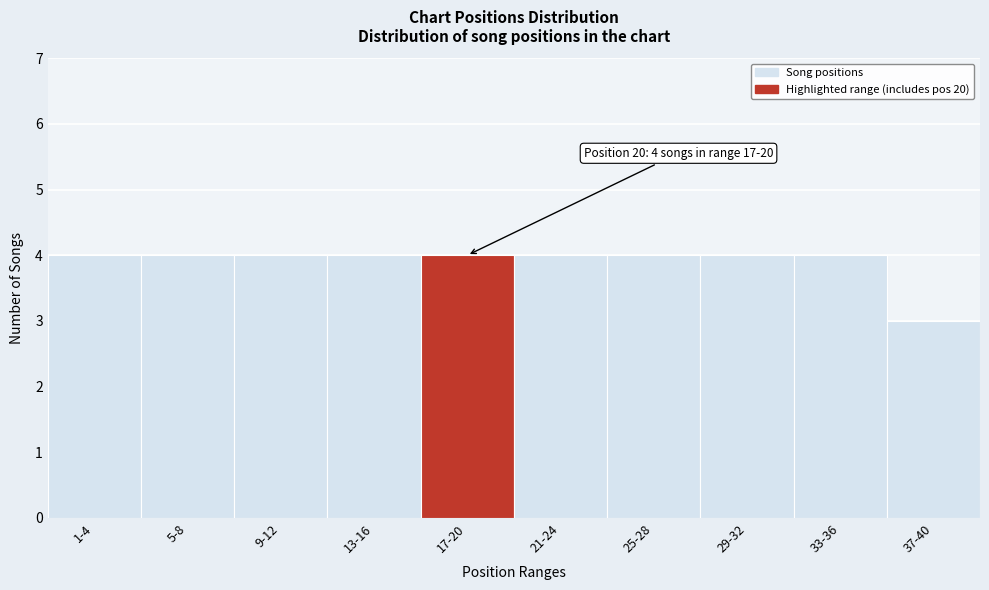

Reading left to right, extract all data points from this chart.

1-4=4	5-8=4	9-12=4	13-16=4	17-20=4	21-24=4	25-28=4	29-32=4	33-36=4	37-40=3